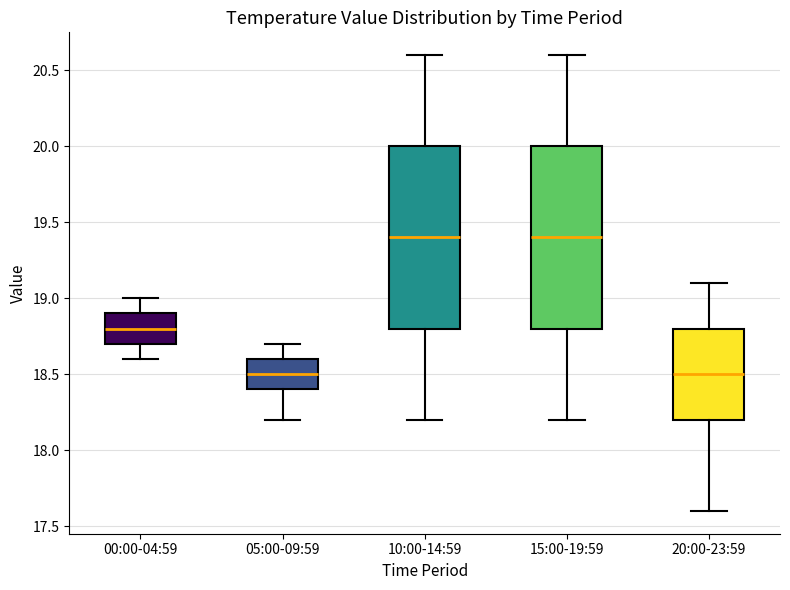

Reading left to right, read every box against the y-axis: the position of its median line, the range the box covers, and the ends of its whiskers. The values are not printed on the chart, so give them approximately, as read against the axis.

00:00-04:59: median 18.8, box 18.7 to 18.9, whiskers 18.6 to 19.0
05:00-09:59: median 18.5, box 18.4 to 18.6, whiskers 18.2 to 18.7
10:00-14:59: median 19.4, box 18.8 to 20.0, whiskers 18.2 to 20.6
15:00-19:59: median 19.4, box 18.8 to 20.0, whiskers 18.2 to 20.6
20:00-23:59: median 18.5, box 18.2 to 18.8, whiskers 17.6 to 19.1